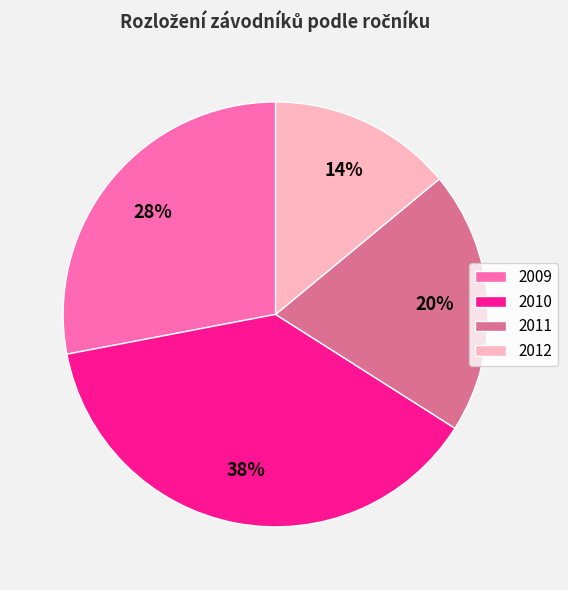

What is the ratio of the value at 2009 to the value at 2011?

1.4